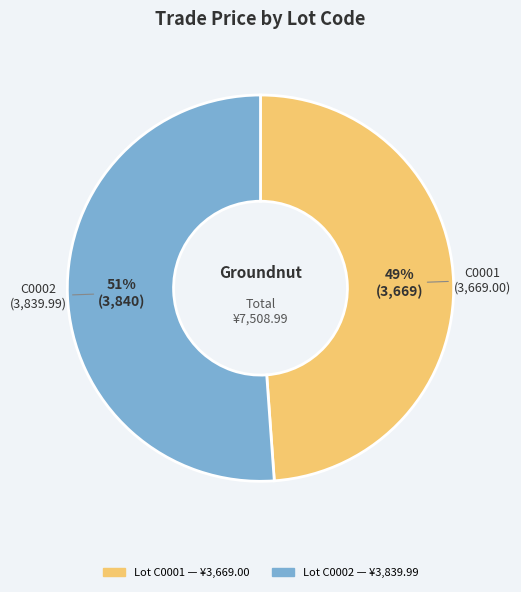

To the nearest percent, what is the average slice percentage?

50%